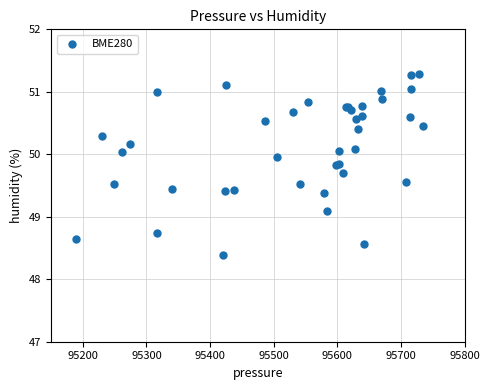

What Y value in the scatter plot is closest to 49?

49.1